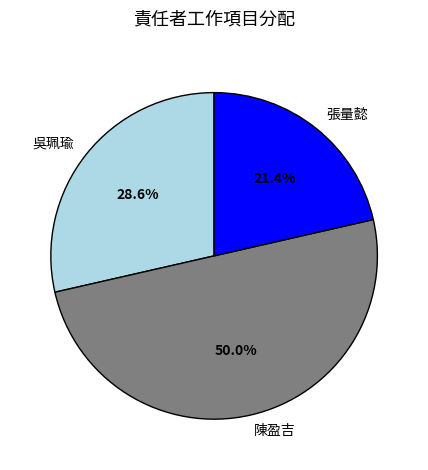

Combined, do 陳盈吉 and 張量懿 account for over 50%?

Yes